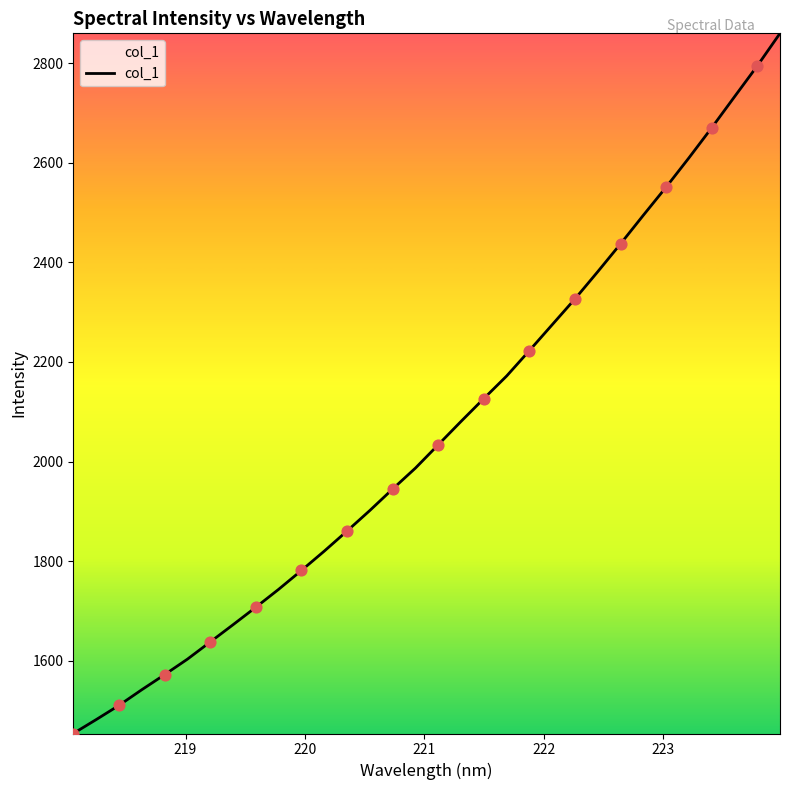

What is the minimum value shown in the chart?

1453.9